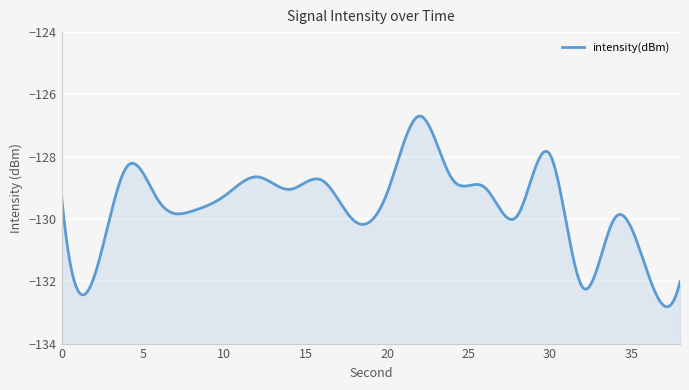

Rank the categories by value from highest to lowest.

22, 30, 4, 12, 24, 16, 26, 14, 20, 10, 0, 6, 8, 28, 34, 18, 36, 2, 38, 32